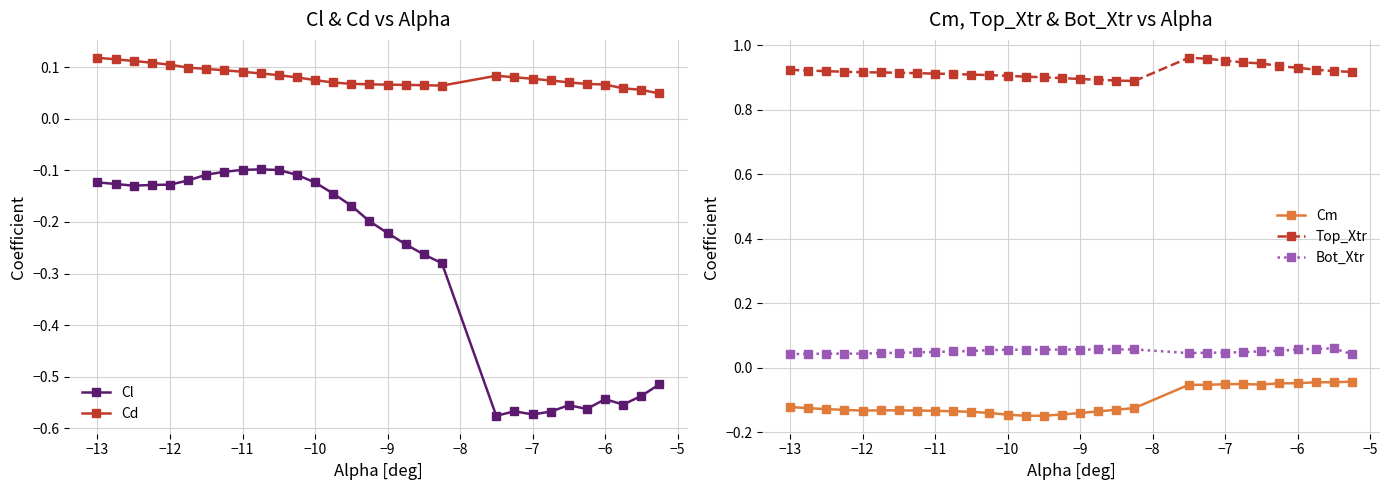

True or false: Cd and Top_Xtr intersect in this chart.

False